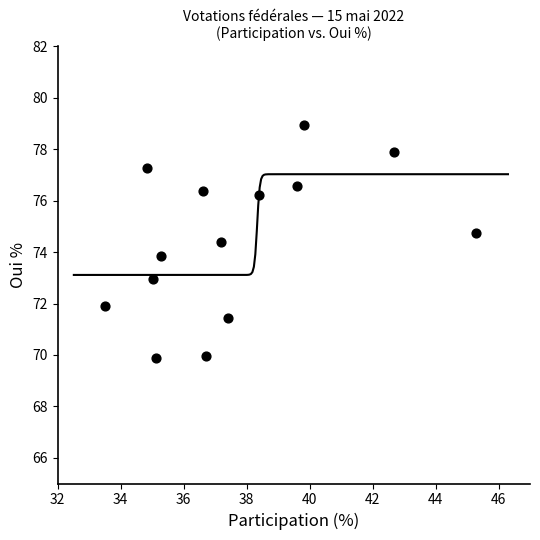

What is the range of X values (max minus min)?

11.8